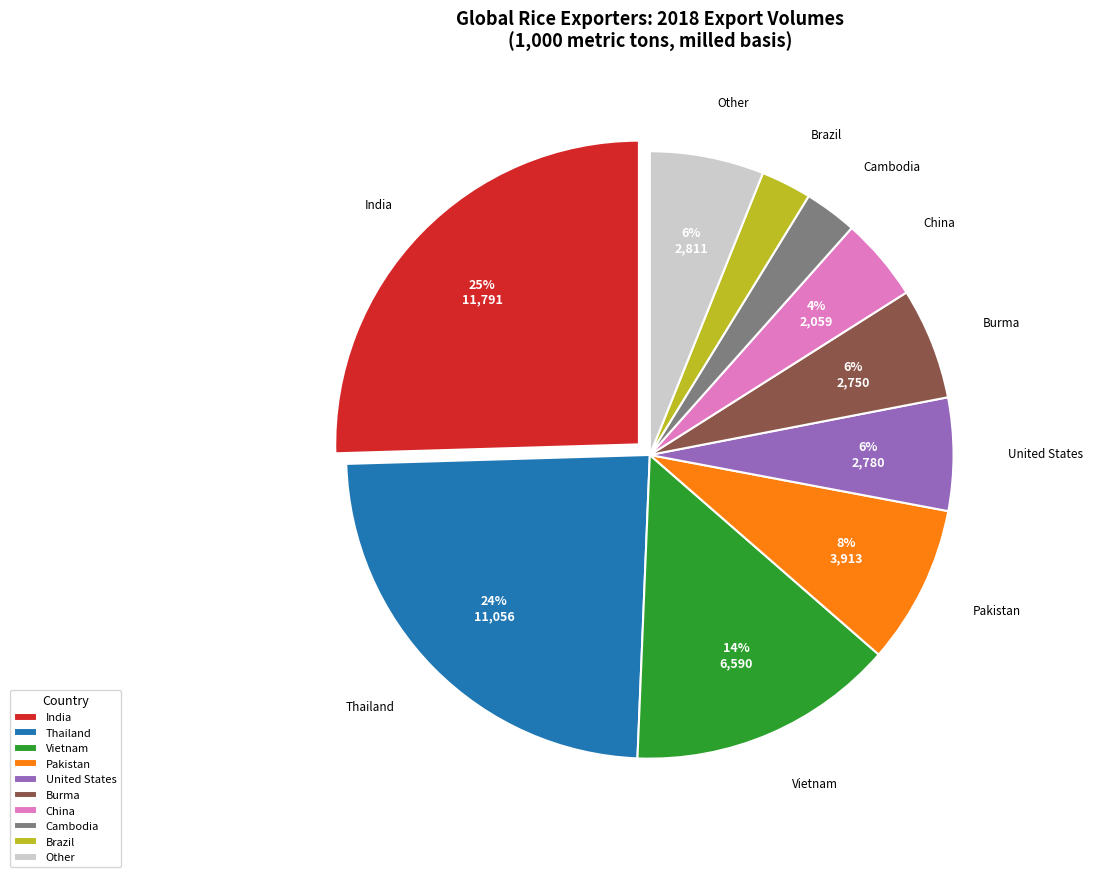

Approximately how many times larger is the value at China compared to Vietnam?

0.3